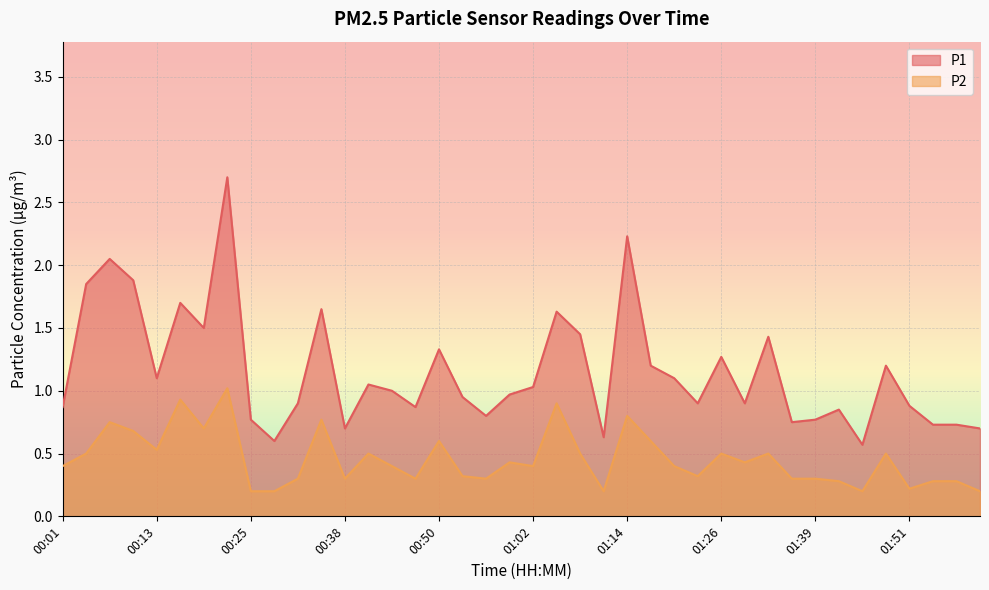

Where is P1 nearest to the value 1?

00:44